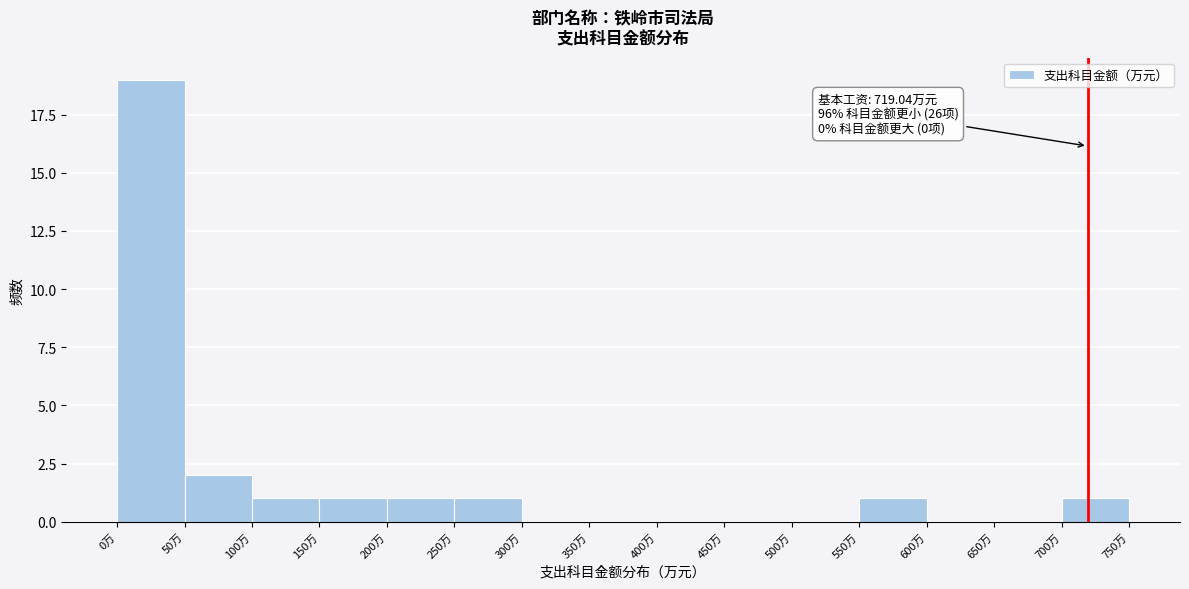

Over which range of the x-axis is the bar tallest?

0 to 50